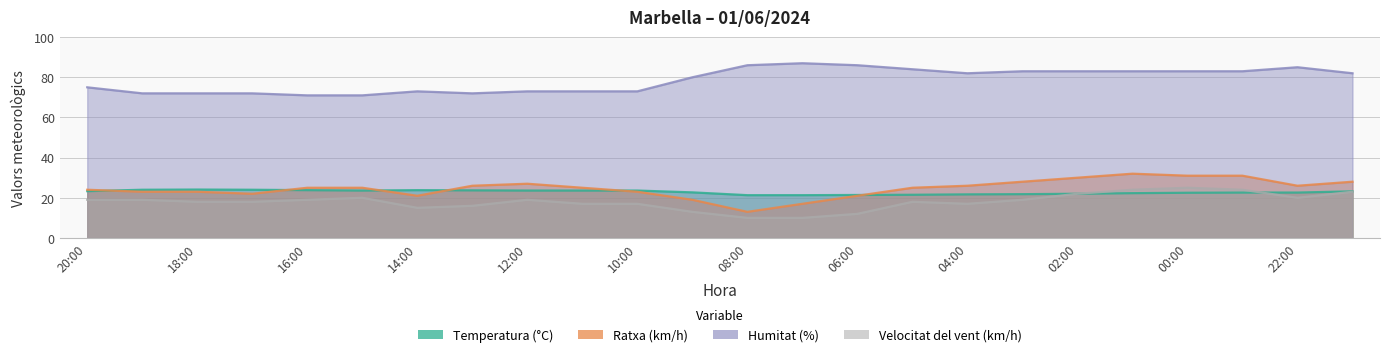

In Humitat (%), how many points are lower than both neighbors (excluding endpoints)?

2